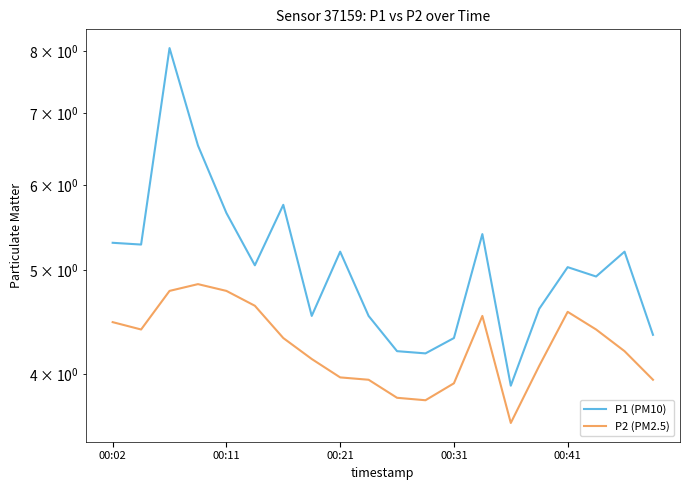

True or false: P2 (PM2.5) has more than 1 interior local peaks.

True